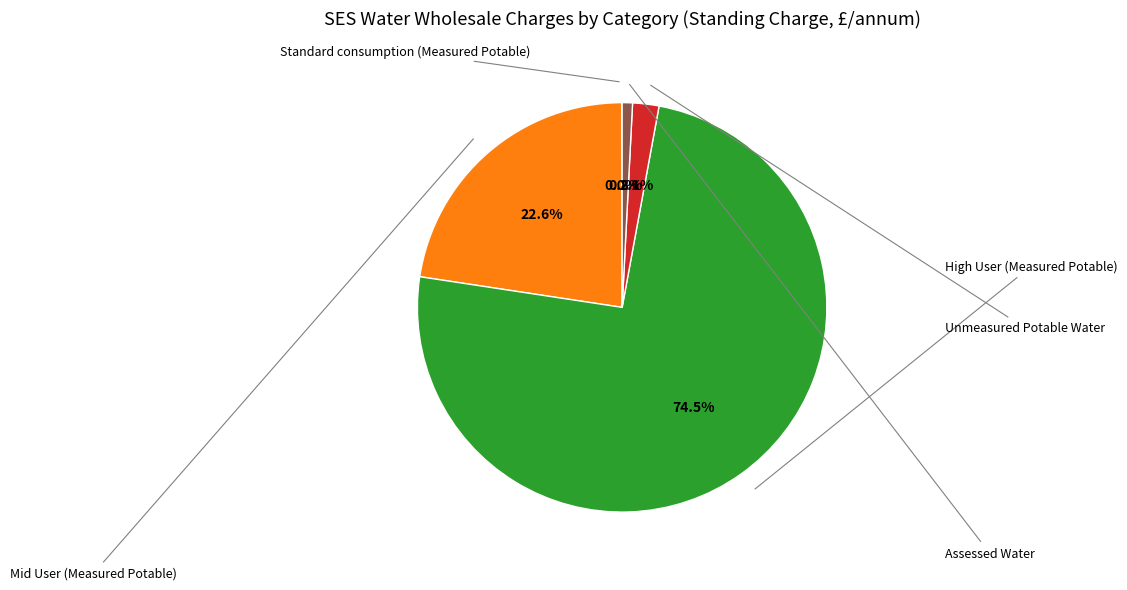

Is there any slice that represents more than half of the pie?

Yes